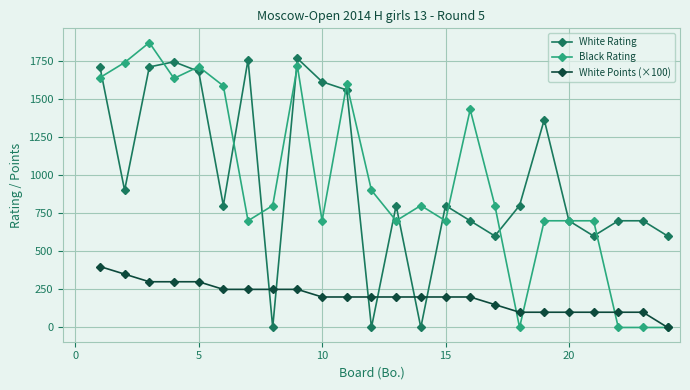

Rank the series by their maximum value, from highest to lowest.

Black Rating, White Rating, White Points (×100)